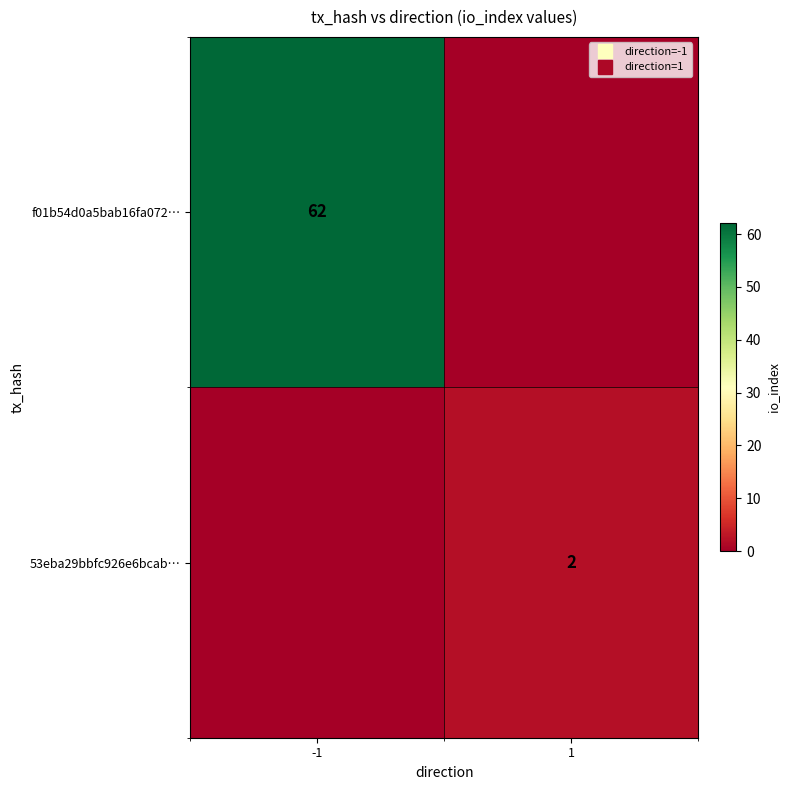

How many values in the 53eba29bbfc926e6bcab… series are below 2?

1